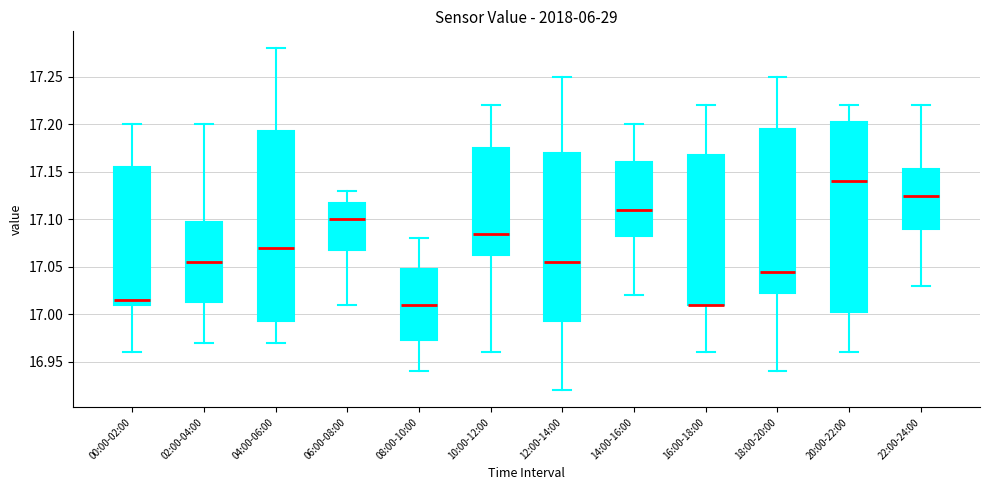

Where is the upper edge of the box for 12:00-14:00 on the y-axis? The values are not printed on the chart, so give them approximately, as read against the axis.

17.170